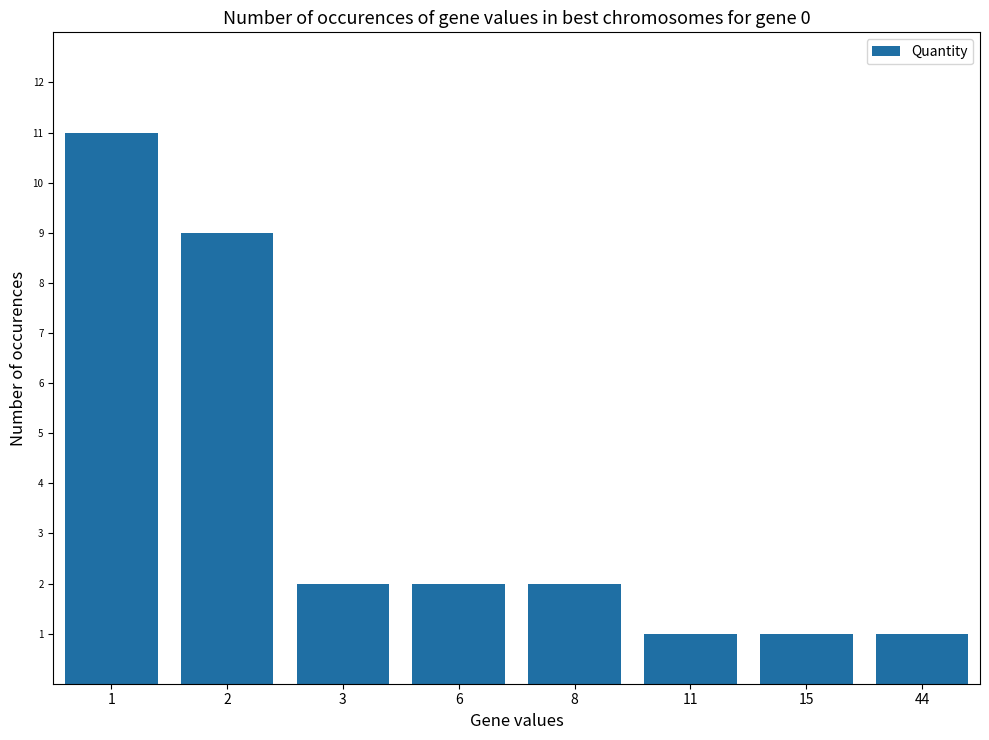

Reading right to left, transcribe all the data shown in this chart.

44=1	15=1	11=1	8=2	6=2	3=2	2=9	1=11